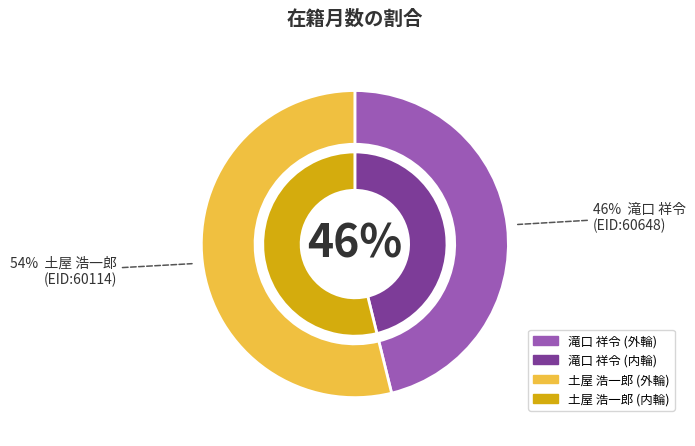

Which has a higher value, 滝口 祥令
(EID:60648) or 土屋 浩一郎
(EID:60114)?

土屋 浩一郎
(EID:60114)